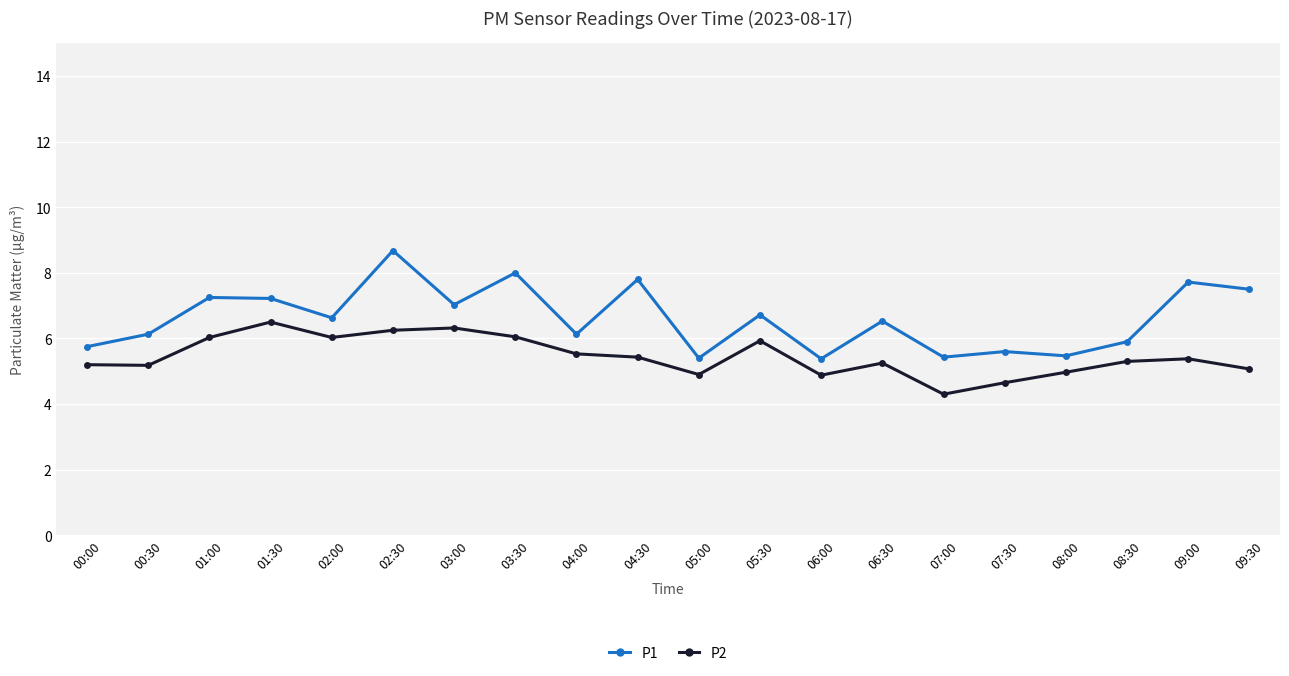

Where does the P1 series first go above 6?

00:30